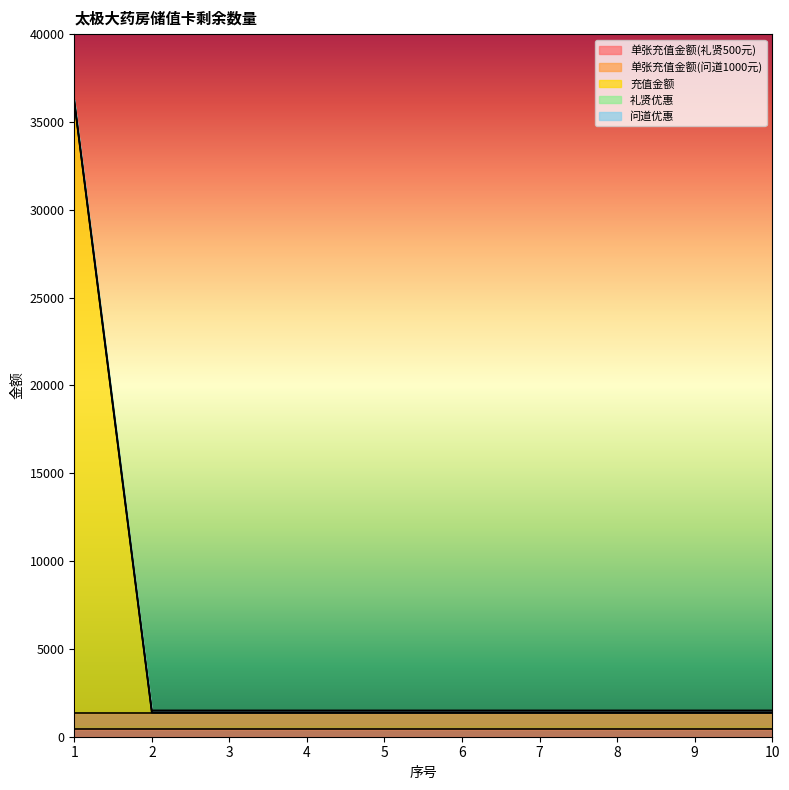

Reading left to right, transcribe all the data shown in this chart.

单张充值金额(礼贤500元): 1=465	2=465	3=465	4=465	5=465	6=465	7=465	8=465	9=465	10=465
单张充值金额(问道1000元): 1=900	2=900	3=900	4=900	5=900	6=900	7=900	8=900	9=900	10=900
充值金额: 1=34755	2=0	3=0	4=0	5=0	6=0	7=0	8=0	9=0	10=0
礼贤优惠: 1=35	2=35	3=35	4=35	5=35	6=35	7=35	8=35	9=35	10=35
问道优惠: 1=100	2=100	3=100	4=100	5=100	6=100	7=100	8=100	9=100	10=100